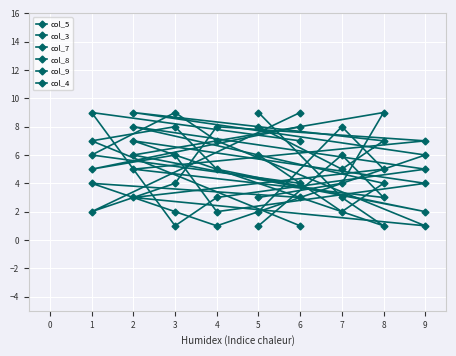

What is the difference between the maximum and minimum values in the col_9 series?

8